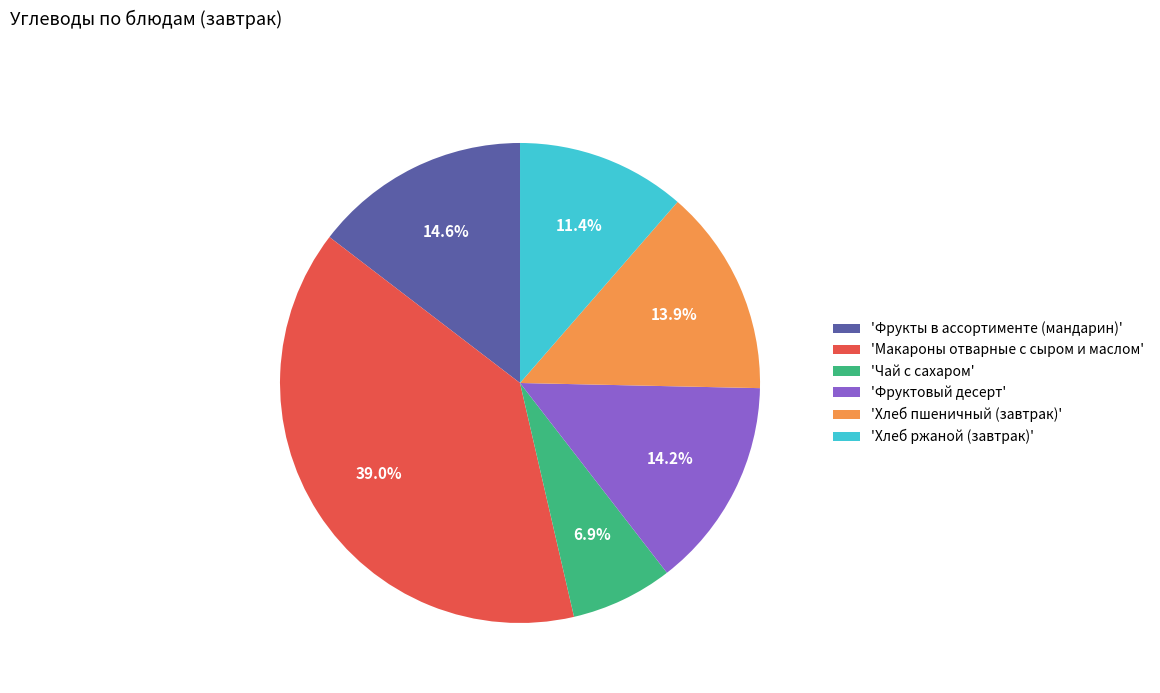

Approximately how many times larger is the value at 'Фрукты в ассортименте (мандарин)' compared to 'Фруктовый десерт'?

1.0